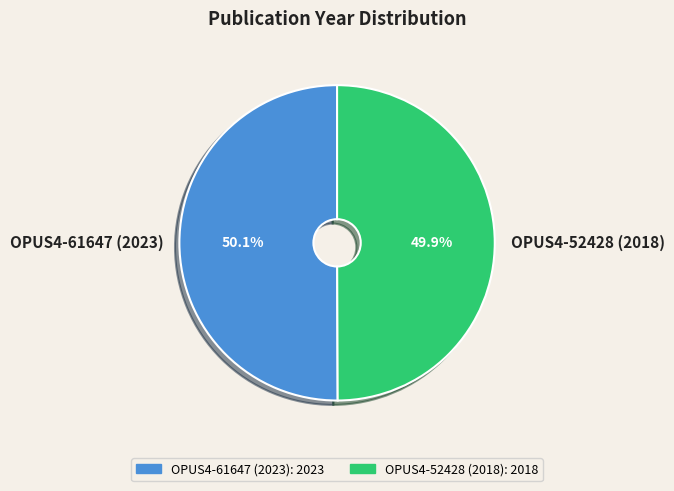

Is there a majority slice in this chart?

Yes